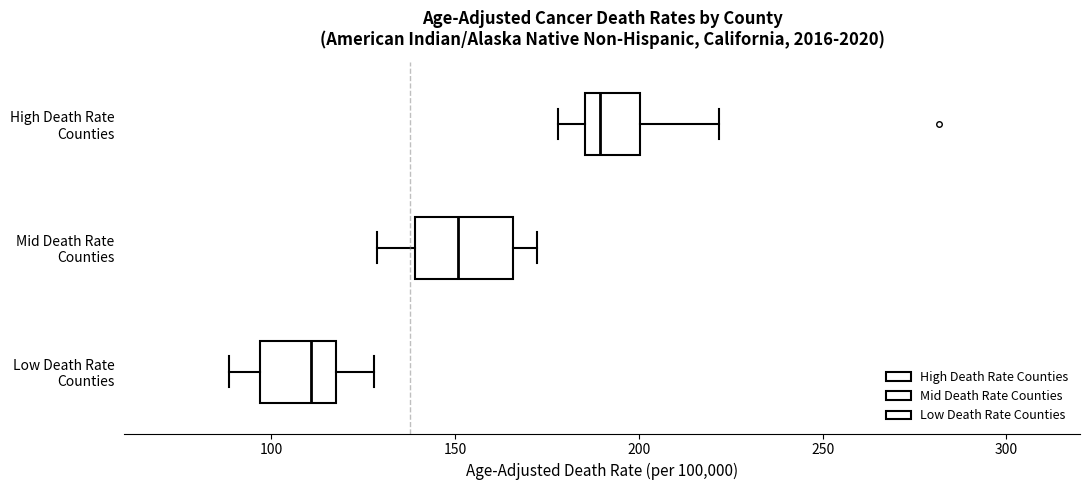

Which box has the furthest to the right median line?

High Death Rate Counties